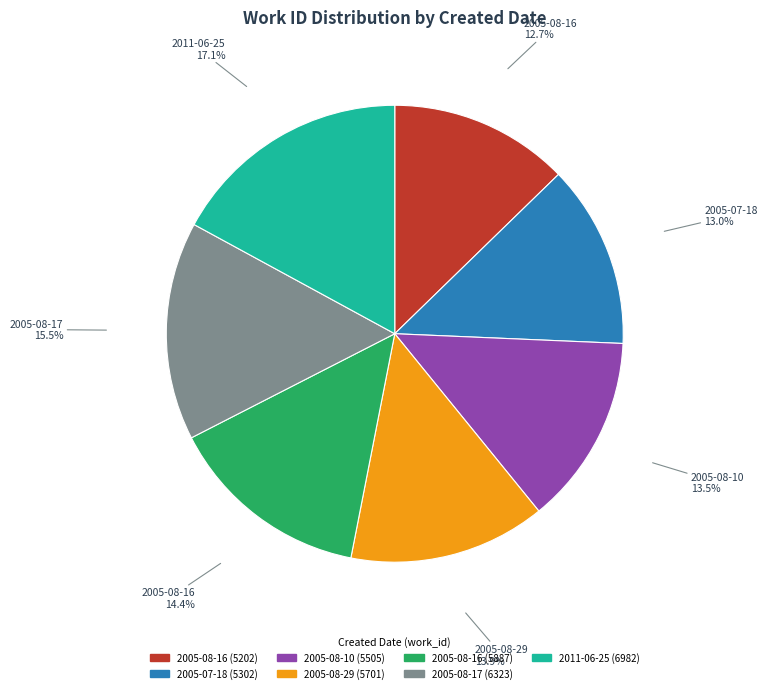

Is there a majority slice in this chart?

No